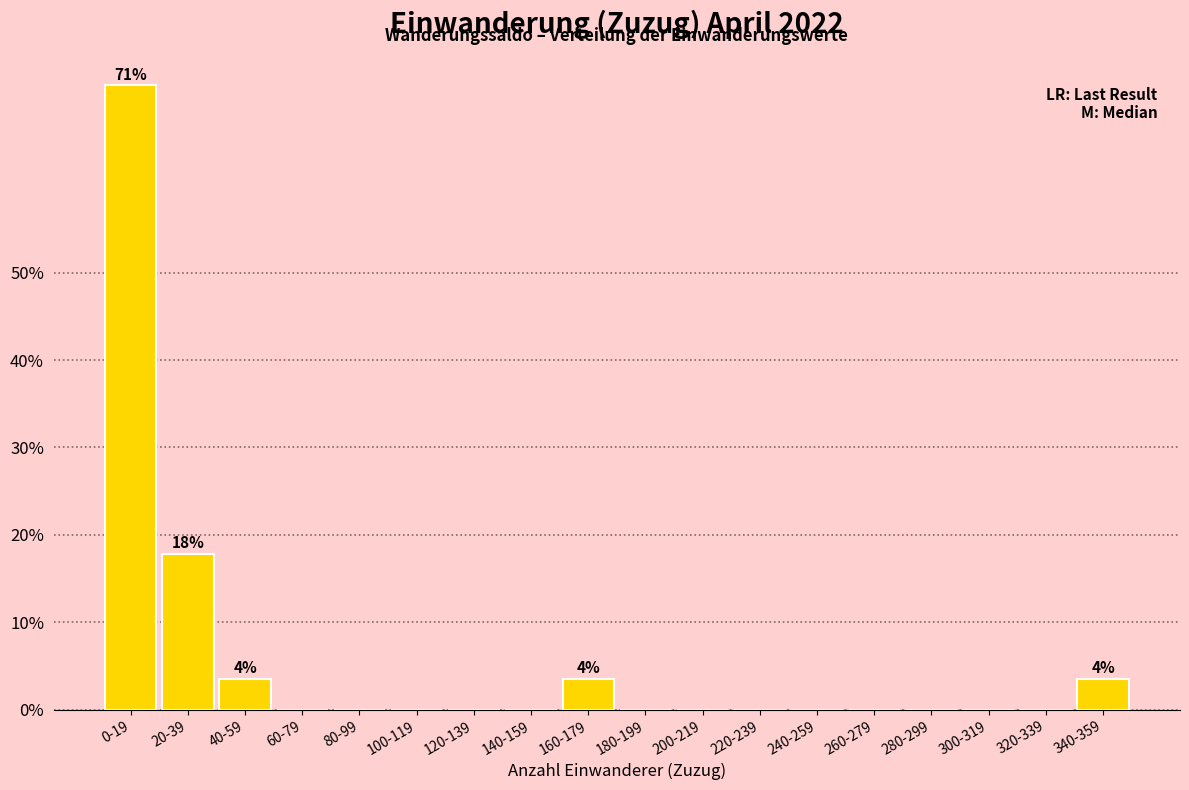

Reading left to right, what are all the values shown in this chart?

0-19=71.4	20-39=17.9	40-59=3.6	60-79=0.0	80-99=0.0	100-119=0.0	120-139=0.0	140-159=0.0	160-179=3.6	180-199=0.0	200-219=0.0	220-239=0.0	240-259=0.0	260-279=0.0	280-299=0.0	300-319=0.0	320-339=0.0	340-359=3.6